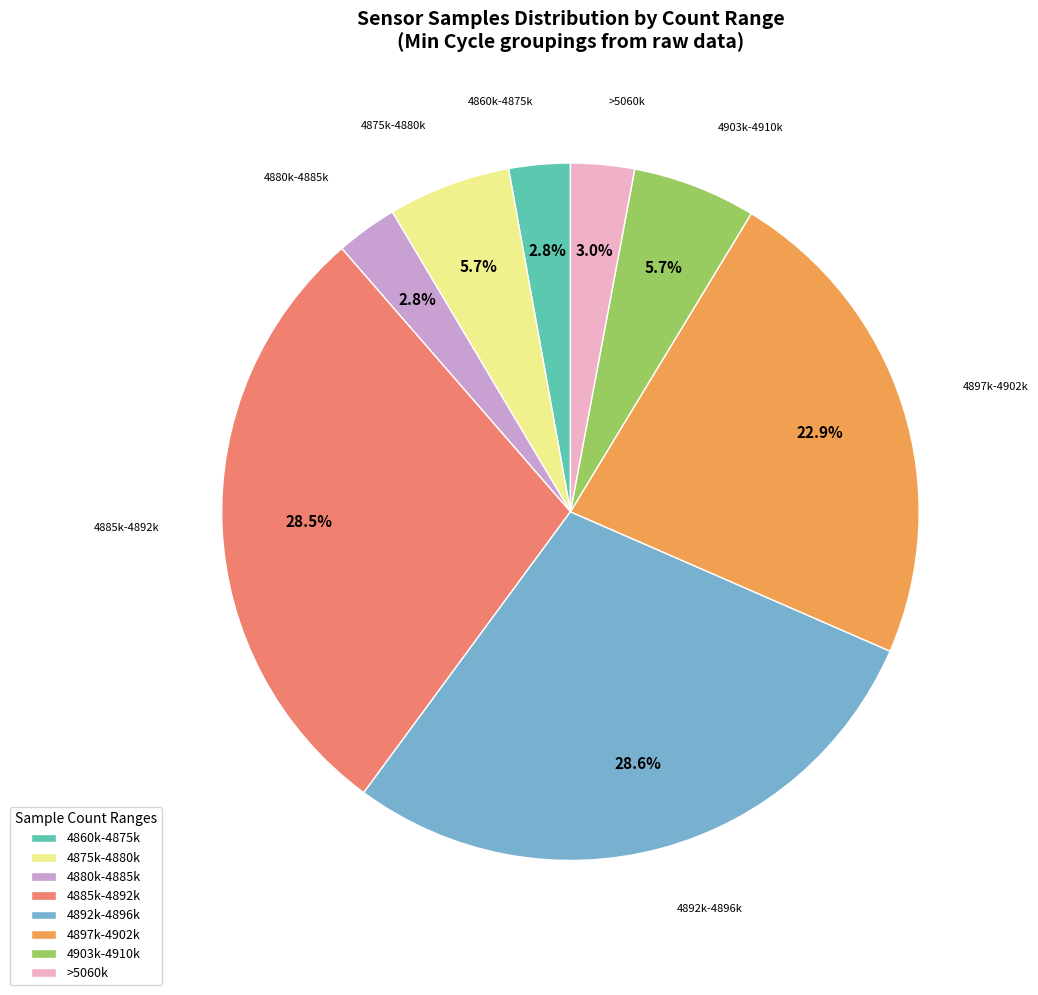

Approximately how many times larger is the value at 4885k-4892k compared to 4903k-4910k?

5.0